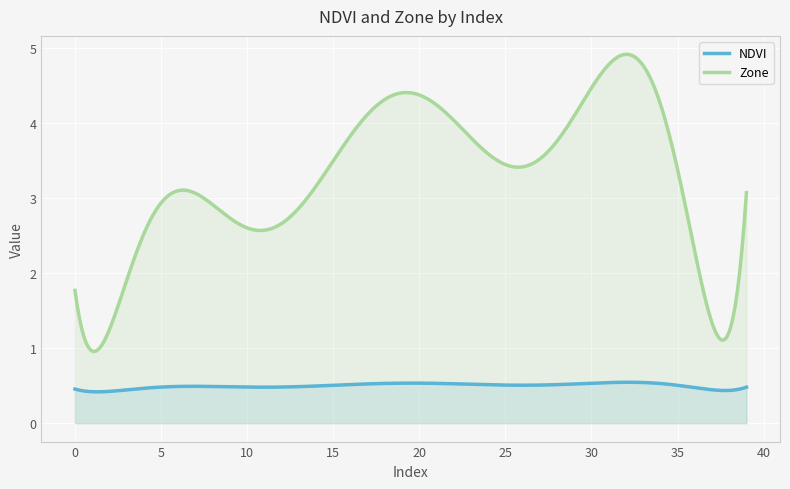

What is the difference between the highest and lowest values at 13?

2.5